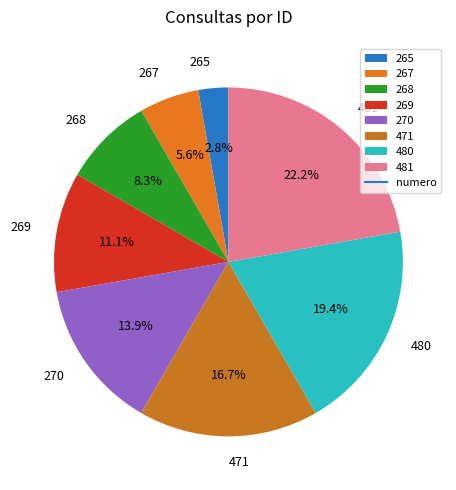

Which category has the biggest portion of the pie?

481